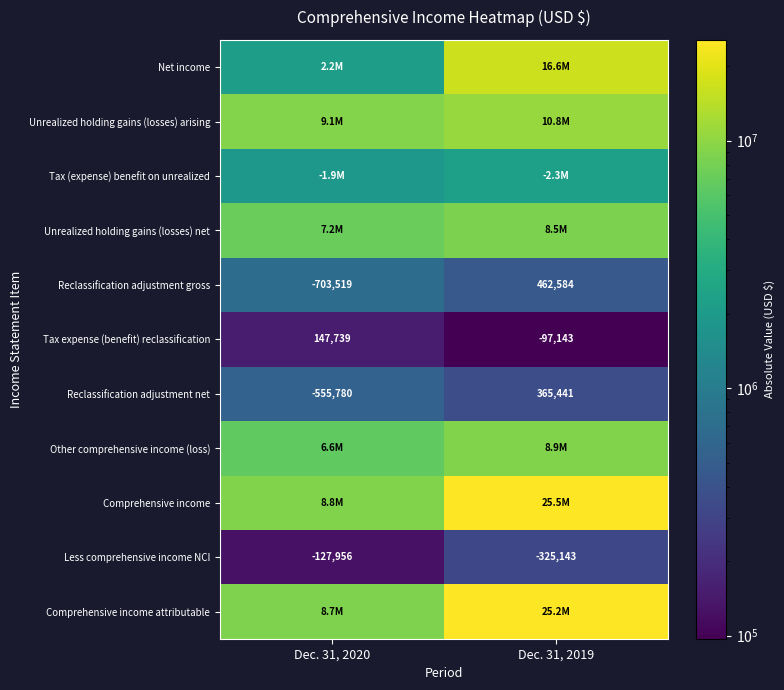

At which label does Reclassification adjustment gross reach its peak?

Dec. 31, 2019